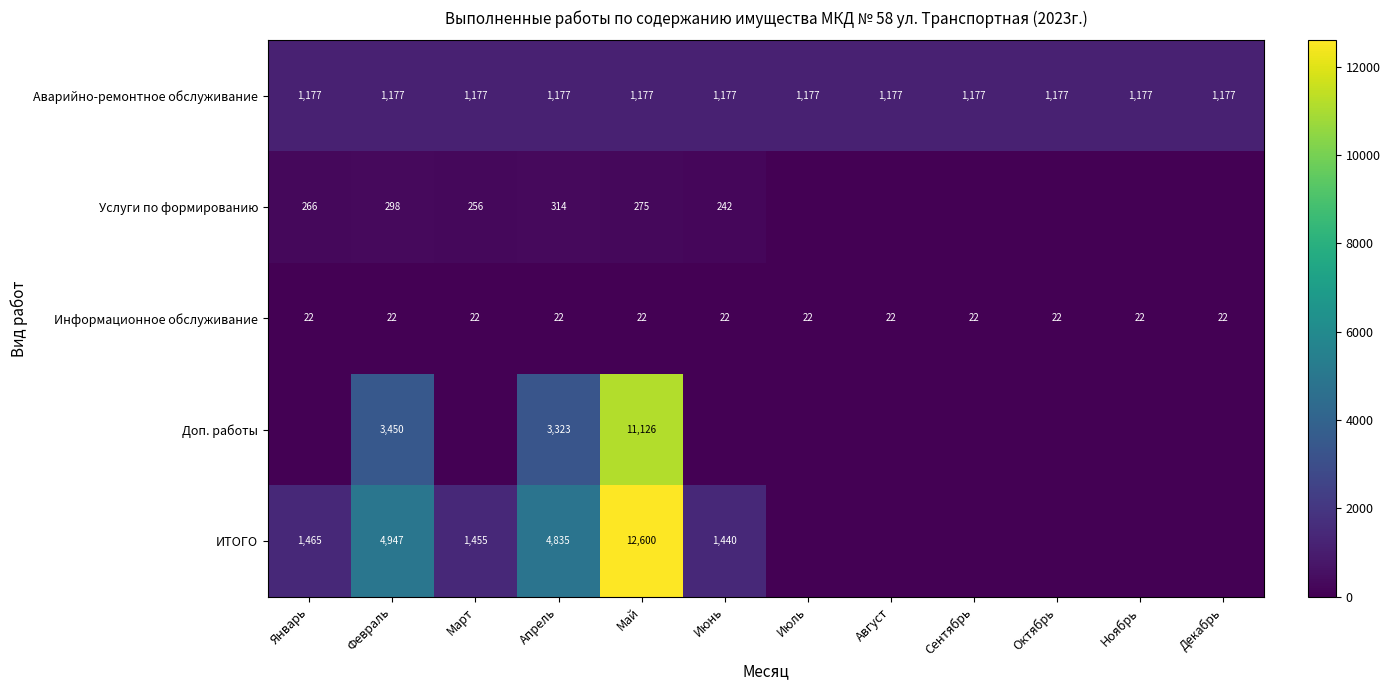

What is the spread (max minus min) of values at Ноябрь?

1176.9